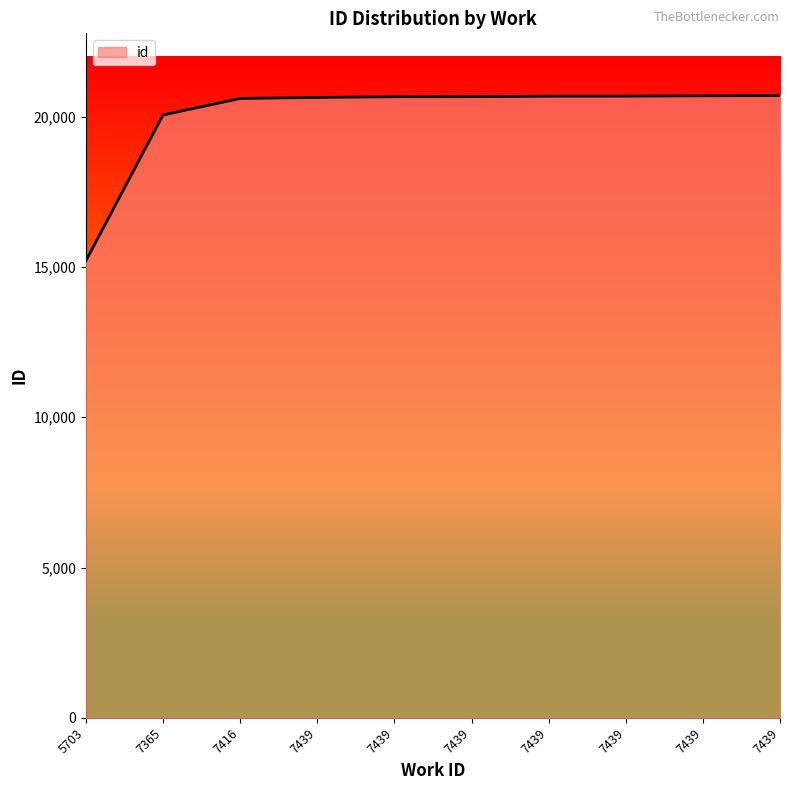

What is the change in value from 7439 to 7439?

+19